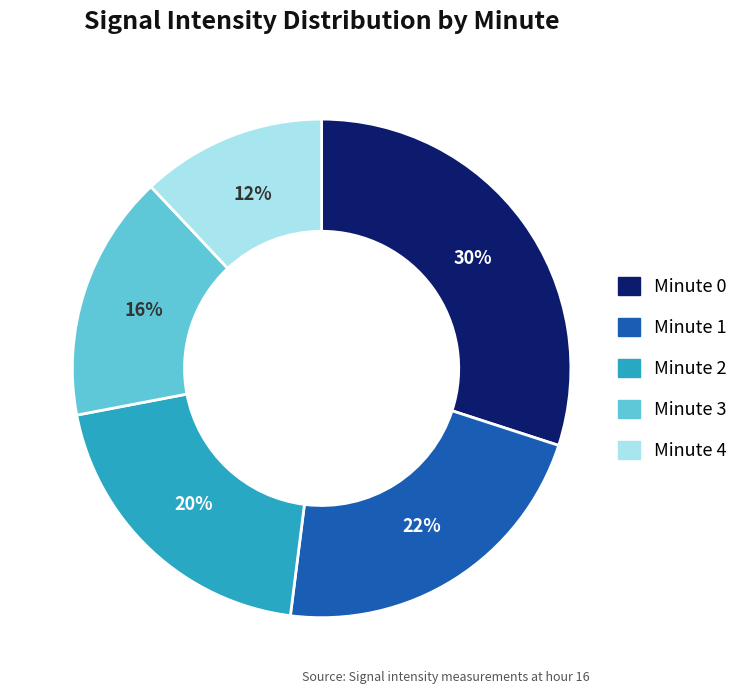

The Minute 1 slice represents 22% of the pie. True or false?

True